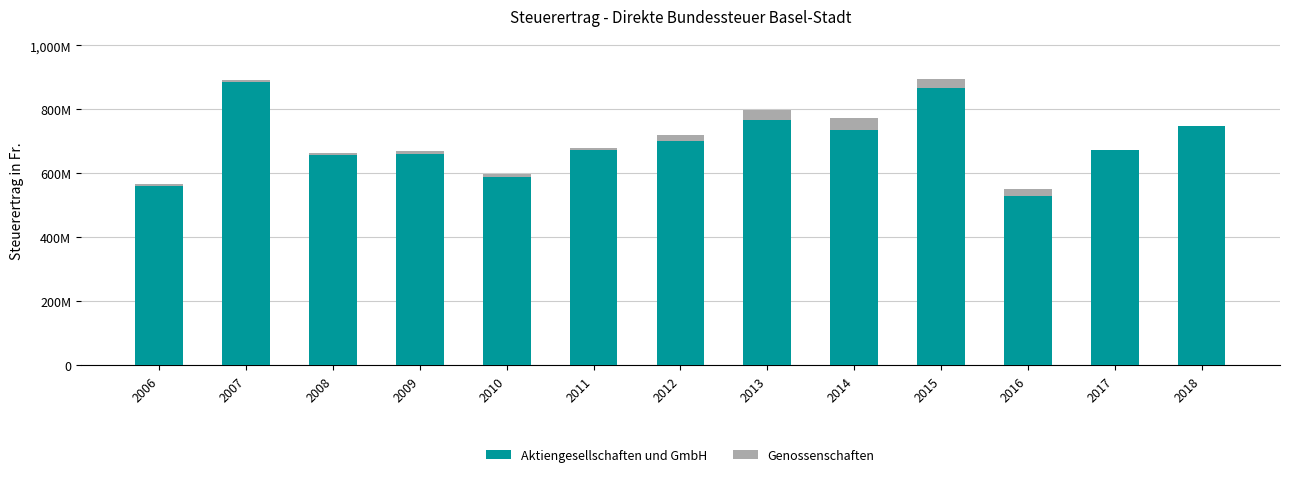

What is the difference between the Genossenschaften values at 2008 and 2009?

1460873